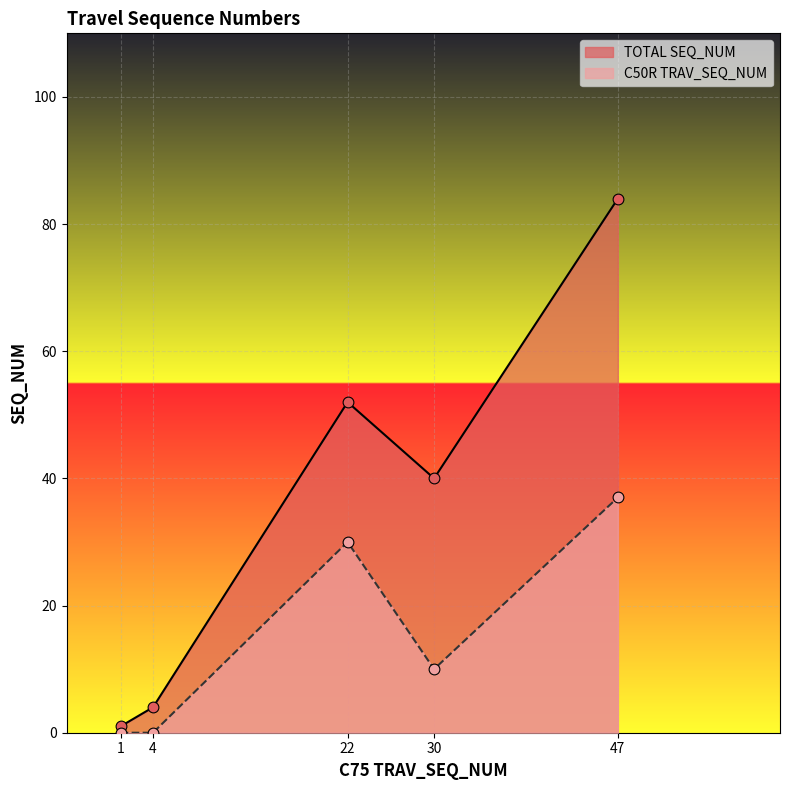

What is the total value across all series at 4?

4